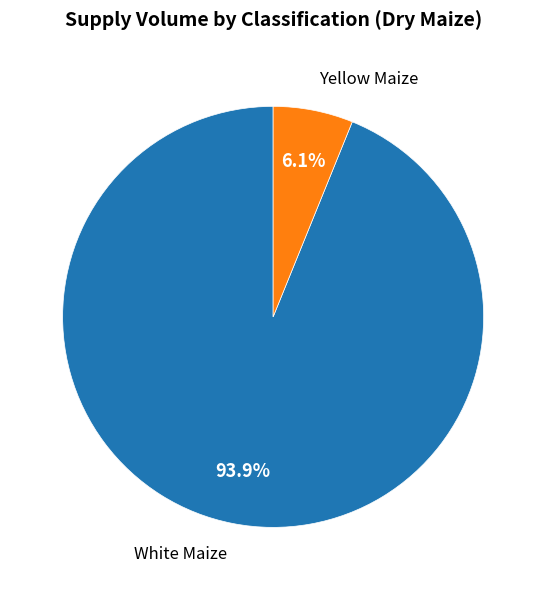

Is there a majority slice in this chart?

Yes